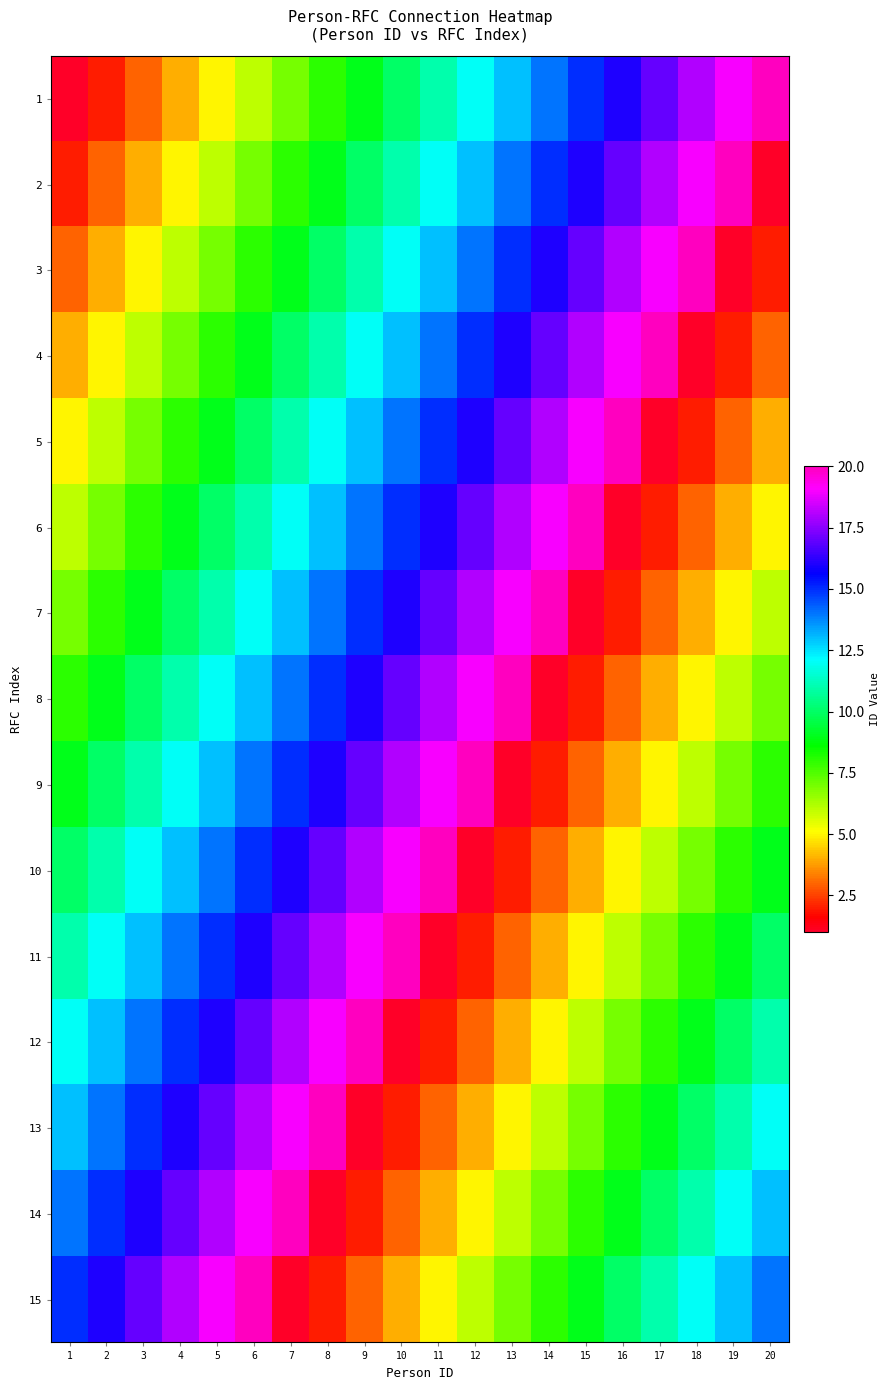

Reading left to right, extract all data points from this chart.

1: 1=1	2=2	3=3	4=4	5=5	6=6	7=7	8=8	9=9	10=10	11=11	12=12	13=13	14=14	15=15	16=16	17=17	18=18	19=19	20=20
2: 1=2	2=3	3=4	4=5	5=6	6=7	7=8	8=9	9=10	10=11	11=12	12=13	13=14	14=15	15=16	16=17	17=18	18=19	19=20	20=1
3: 1=3	2=4	3=5	4=6	5=7	6=8	7=9	8=10	9=11	10=12	11=13	12=14	13=15	14=16	15=17	16=18	17=19	18=20	19=1	20=2
4: 1=4	2=5	3=6	4=7	5=8	6=9	7=10	8=11	9=12	10=13	11=14	12=15	13=16	14=17	15=18	16=19	17=20	18=1	19=2	20=3
5: 1=5	2=6	3=7	4=8	5=9	6=10	7=11	8=12	9=13	10=14	11=15	12=16	13=17	14=18	15=19	16=20	17=1	18=2	19=3	20=4
6: 1=6	2=7	3=8	4=9	5=10	6=11	7=12	8=13	9=14	10=15	11=16	12=17	13=18	14=19	15=20	16=1	17=2	18=3	19=4	20=5
7: 1=7	2=8	3=9	4=10	5=11	6=12	7=13	8=14	9=15	10=16	11=17	12=18	13=19	14=20	15=1	16=2	17=3	18=4	19=5	20=6
8: 1=8	2=9	3=10	4=11	5=12	6=13	7=14	8=15	9=16	10=17	11=18	12=19	13=20	14=1	15=2	16=3	17=4	18=5	19=6	20=7
9: 1=9	2=10	3=11	4=12	5=13	6=14	7=15	8=16	9=17	10=18	11=19	12=20	13=1	14=2	15=3	16=4	17=5	18=6	19=7	20=8
10: 1=10	2=11	3=12	4=13	5=14	6=15	7=16	8=17	9=18	10=19	11=20	12=1	13=2	14=3	15=4	16=5	17=6	18=7	19=8	20=9
11: 1=11	2=12	3=13	4=14	5=15	6=16	7=17	8=18	9=19	10=20	11=1	12=2	13=3	14=4	15=5	16=6	17=7	18=8	19=9	20=10
12: 1=12	2=13	3=14	4=15	5=16	6=17	7=18	8=19	9=20	10=1	11=2	12=3	13=4	14=5	15=6	16=7	17=8	18=9	19=10	20=11
13: 1=13	2=14	3=15	4=16	5=17	6=18	7=19	8=20	9=1	10=2	11=3	12=4	13=5	14=6	15=7	16=8	17=9	18=10	19=11	20=12
14: 1=14	2=15	3=16	4=17	5=18	6=19	7=20	8=1	9=2	10=3	11=4	12=5	13=6	14=7	15=8	16=9	17=10	18=11	19=12	20=13
15: 1=15	2=16	3=17	4=18	5=19	6=20	7=1	8=2	9=3	10=4	11=5	12=6	13=7	14=8	15=9	16=10	17=11	18=12	19=13	20=14